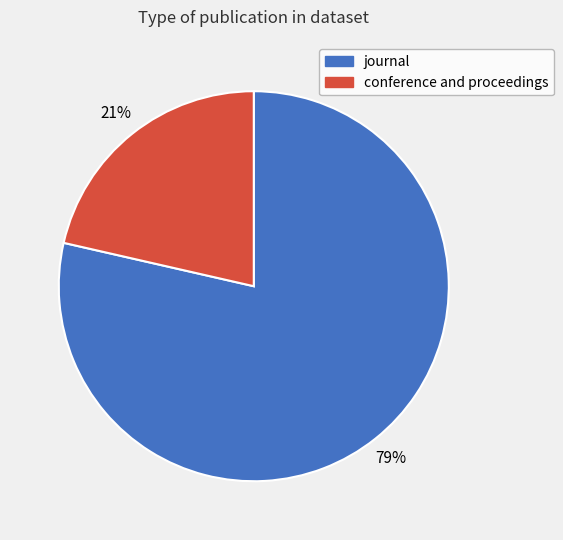

What is the smallest slice in the pie chart?

conference and proceedings